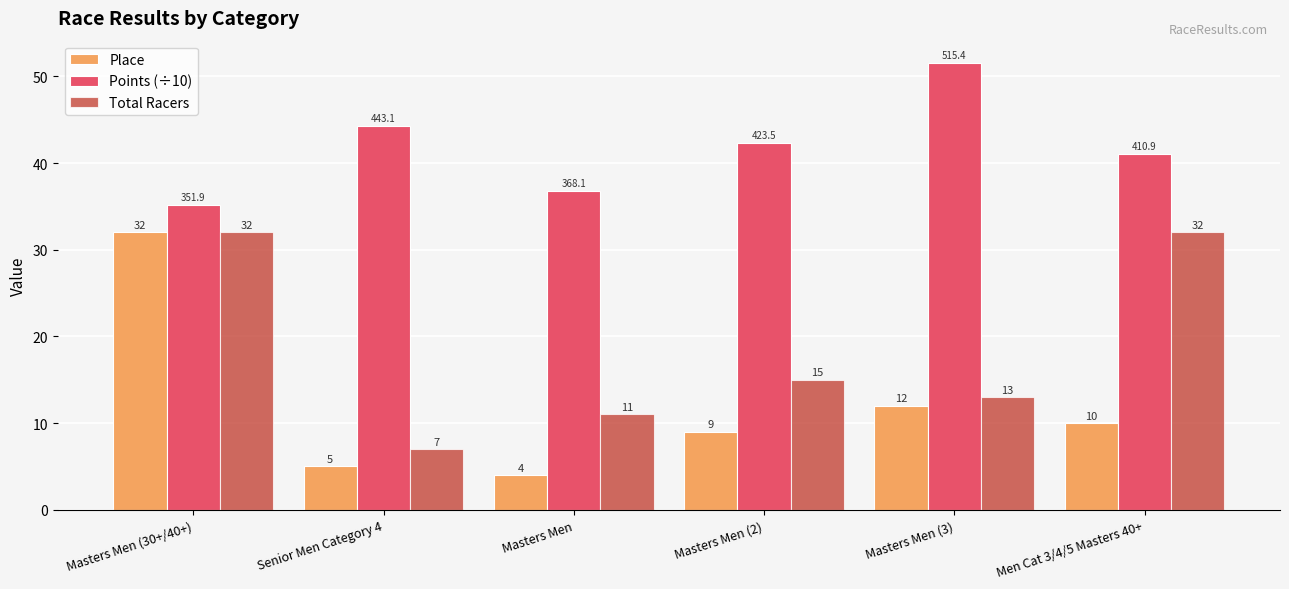

How many bars are there in total?

18